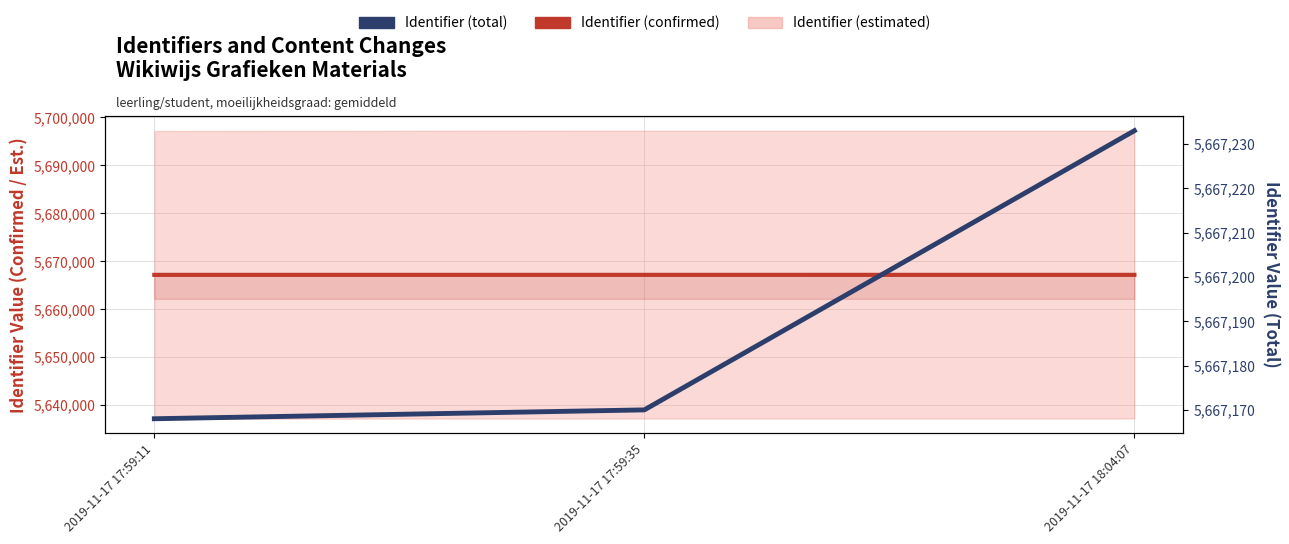

What is the label of the 1st point from the right?

2019-11-17 18:04:07